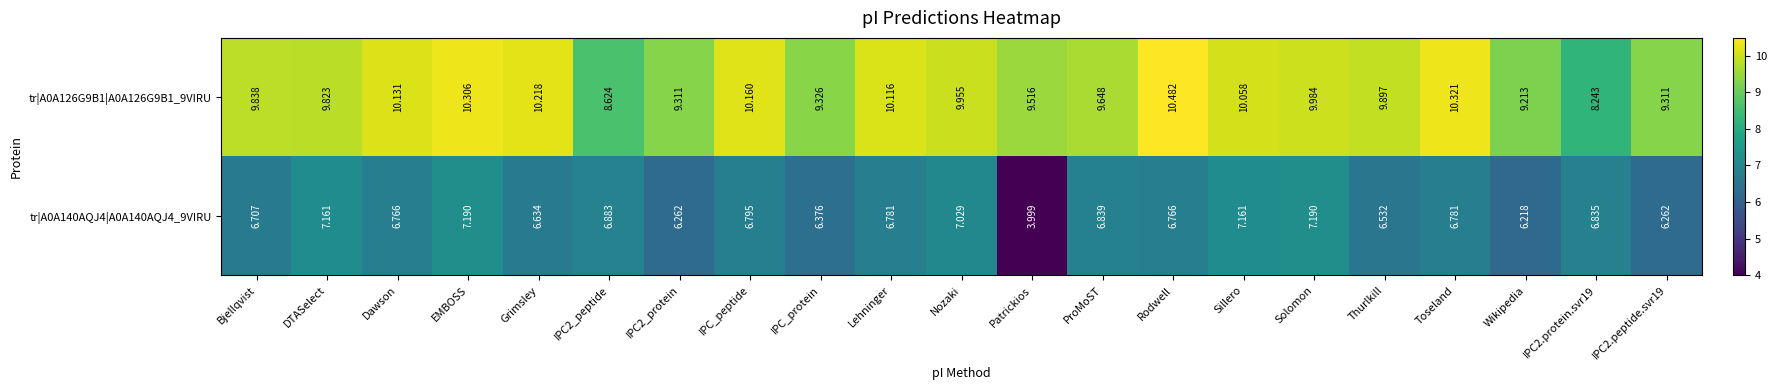

Is the value of tr|A0A140AQJ4|A0A140AQJ4_9VIRU at Grimsley greater than the value of tr|A0A126G9B1|A0A126G9B1_9VIRU at ProMoST?

No